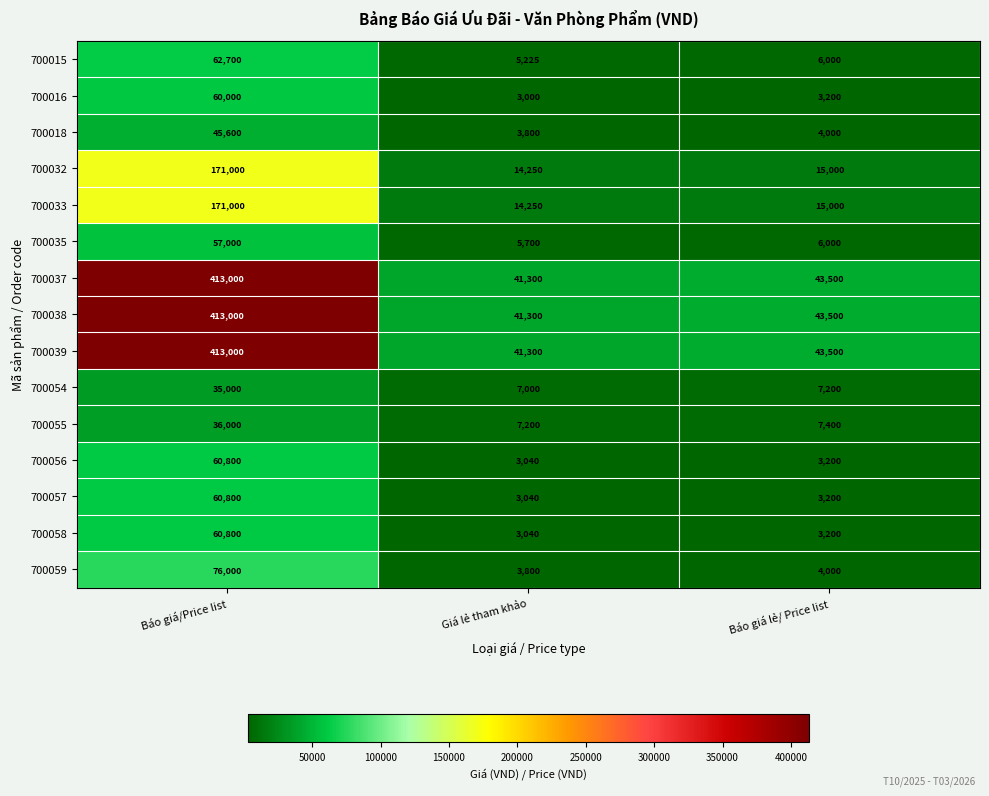

What is the difference between the highest and lowest values at Giá lẻ tham khảo?

38300